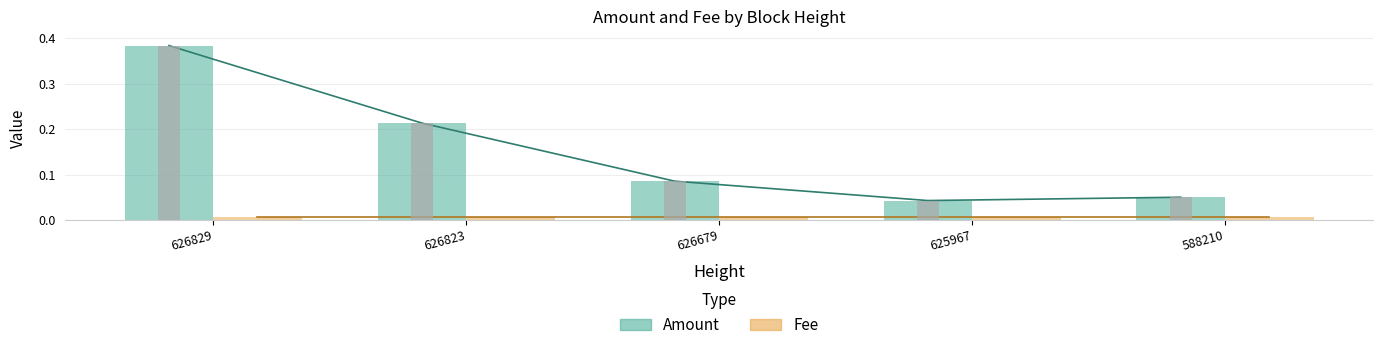

Reading left to right, extract all data points from this chart.

Amount: 0.4	0.2	0.1	0.0	0.1
Fee: 0.0	0.0	0.0	0.0	0.0